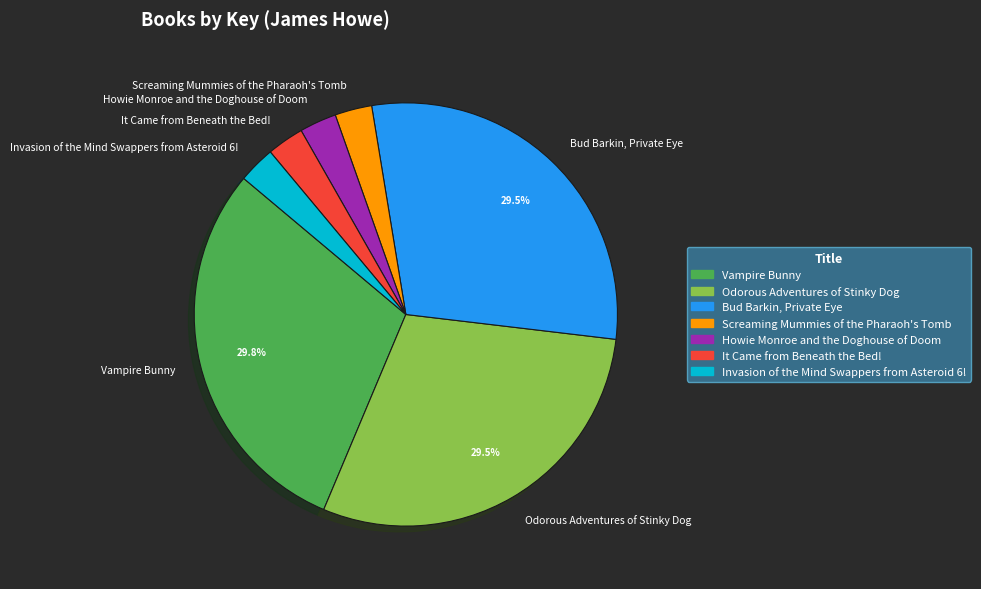

How many slices are in this pie chart?

7